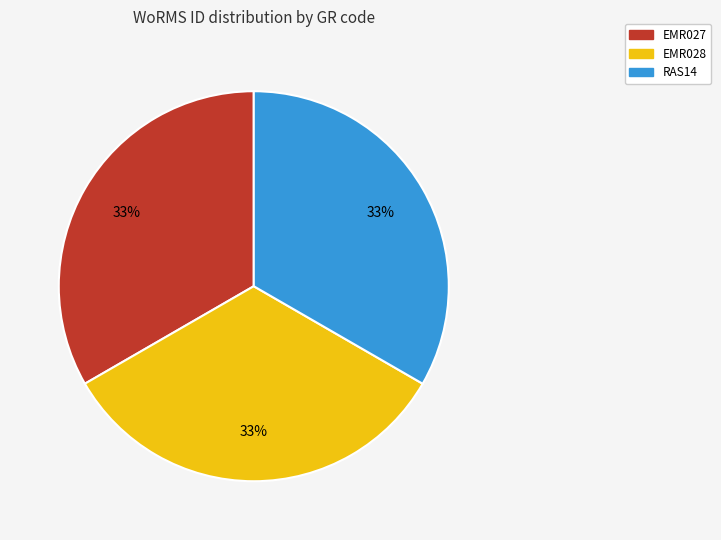

Does EMR028 represent more than half of the total?

No